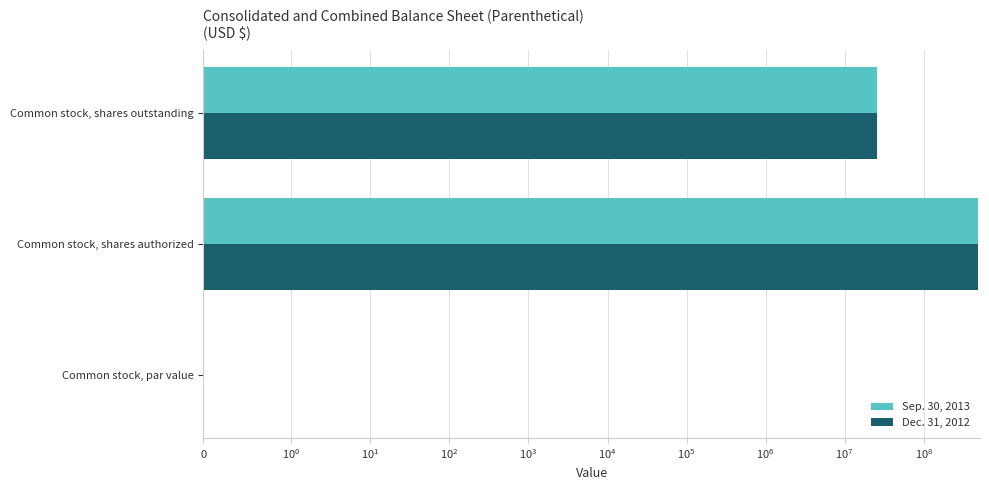

Rank the series by their maximum value, from highest to lowest.

Sep. 30, 2013, Dec. 31, 2012